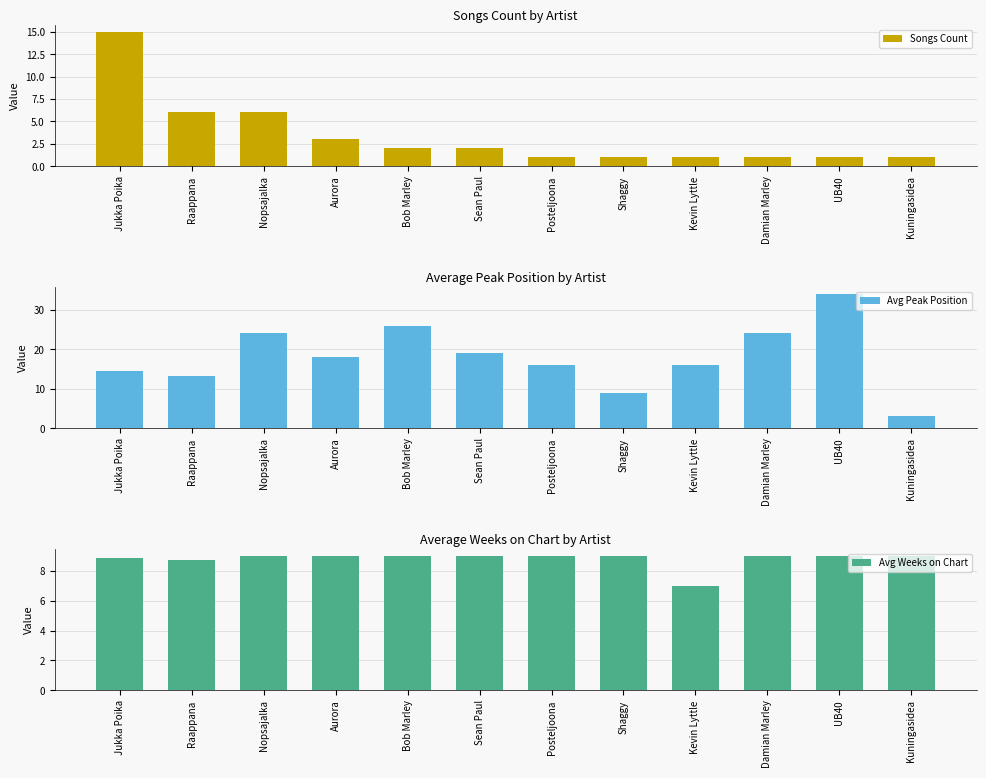

The value of Songs Count at Raappana is 8.3. True or false?

False